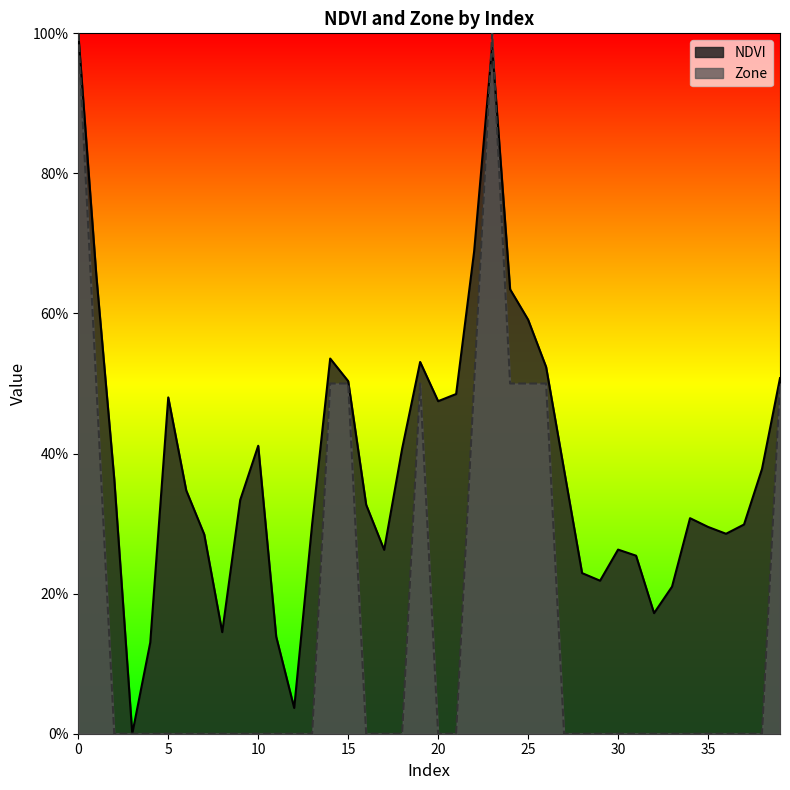

Which series changed the most between 2 and 5?

NDVI